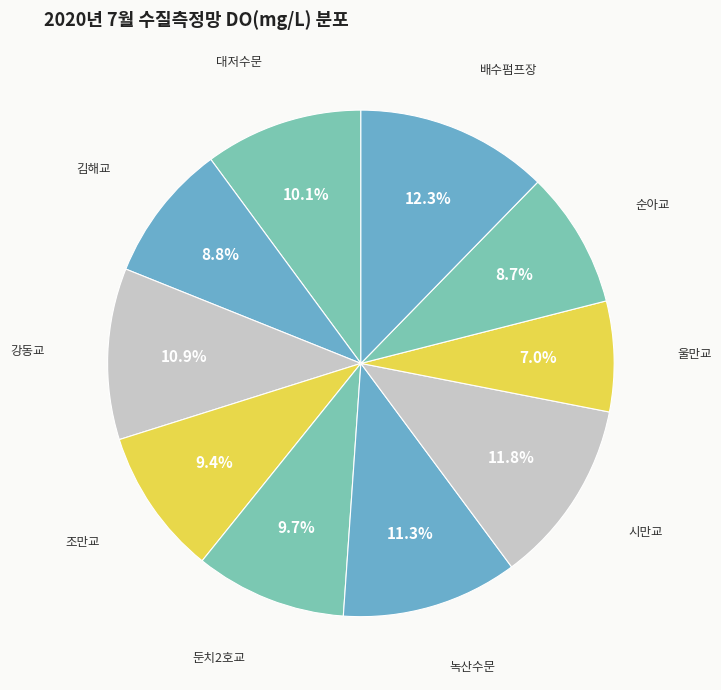

How many slices are in this pie chart?

10